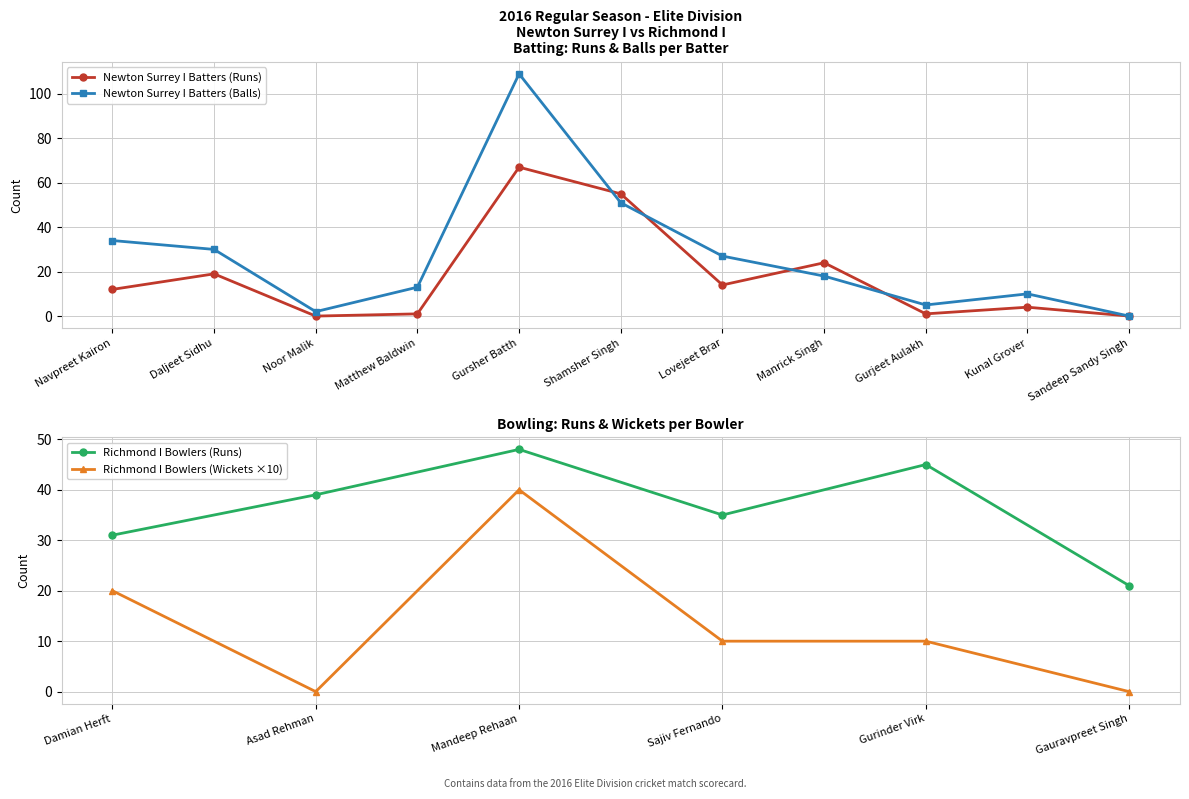

What is the difference between the maximum and minimum values in the Newton Surrey I Batters (Balls) series?

109